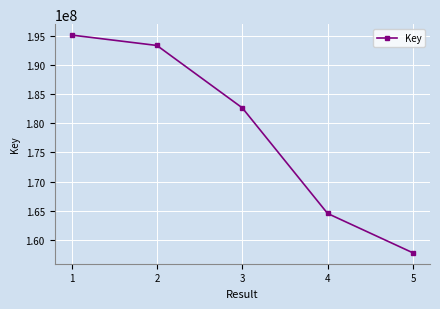

How many data points are less than 182635500?

2